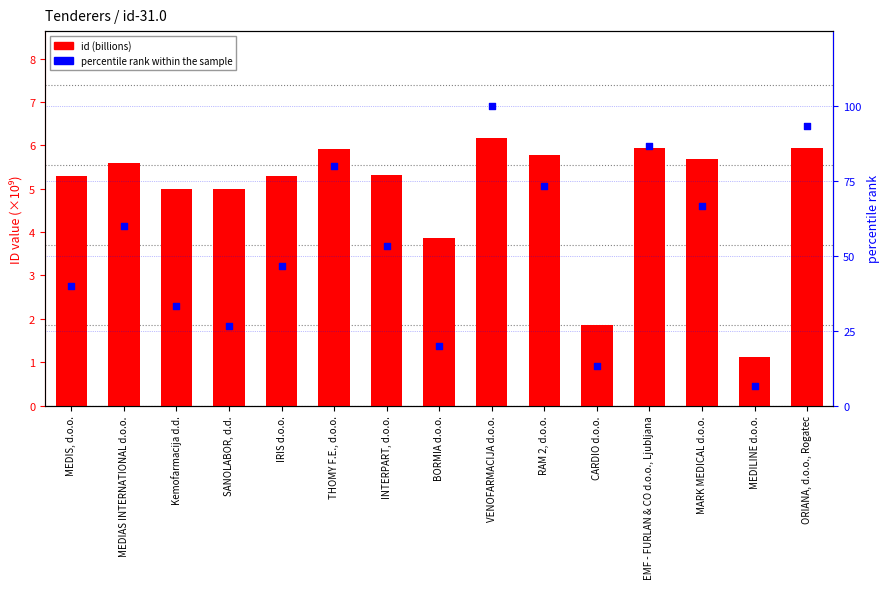

Which series contains the highest Y value?

percentile rank within the sample